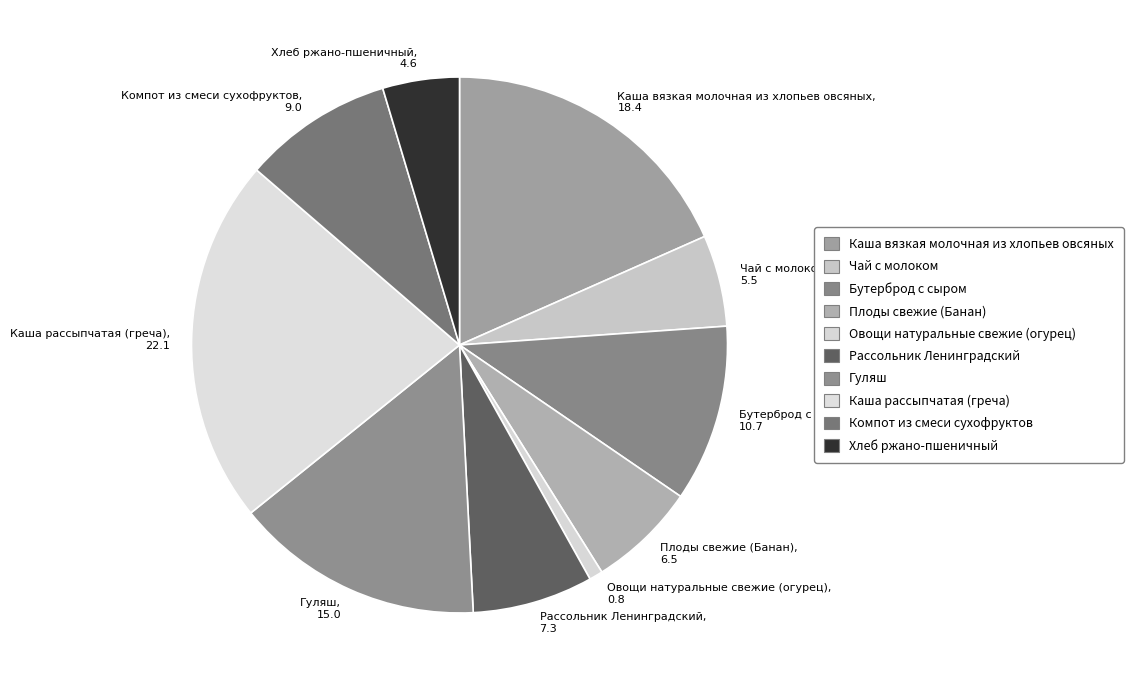

The Каша рассыпчатая (греча) slice represents 22% of the pie. True or false?

True